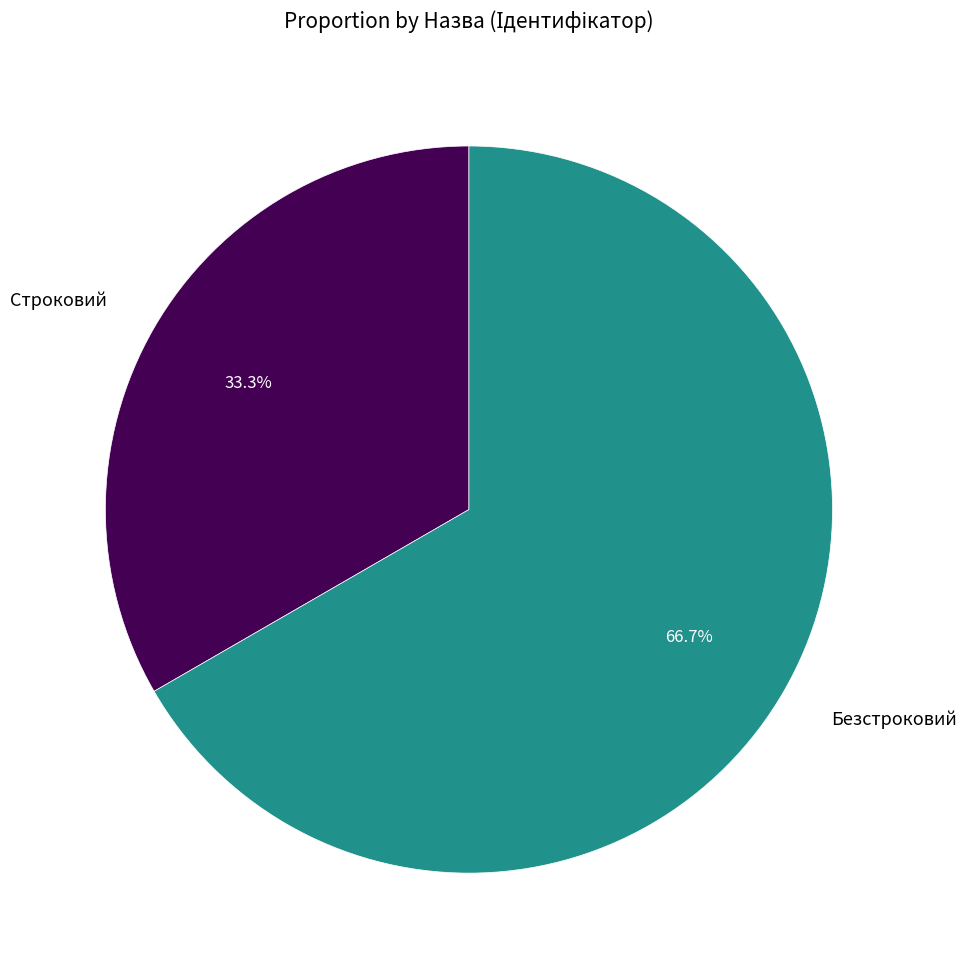

The Безстроковий slice represents 67% of the pie. True or false?

True